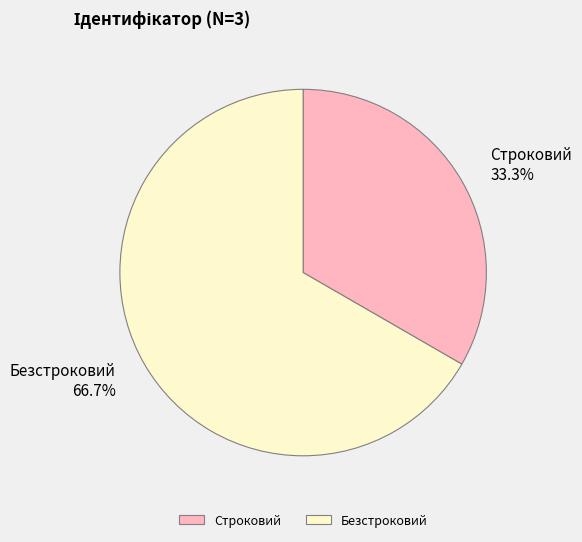

Does Строковий represent more than half of the total?

No